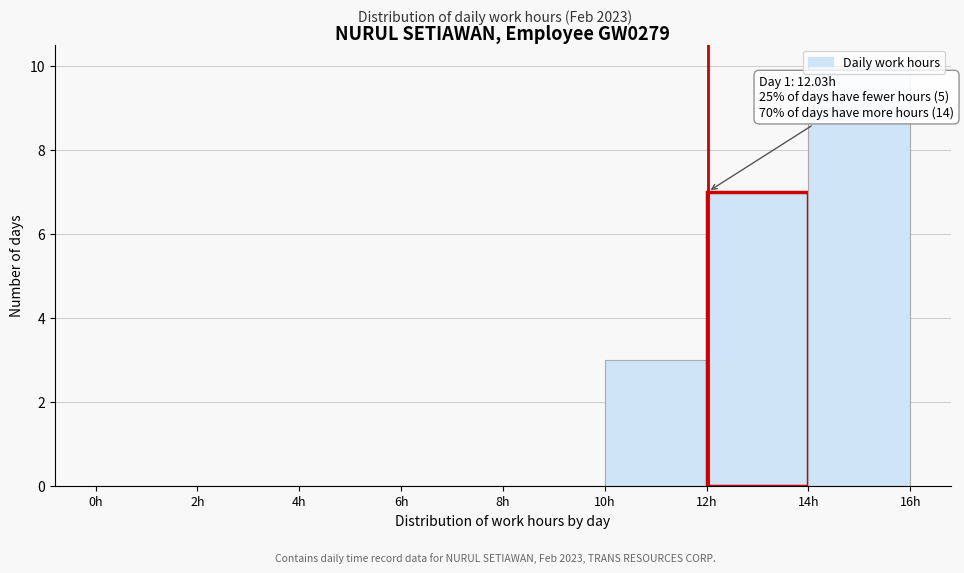

Which range on the x-axis has the tallest bar?

14 to 16